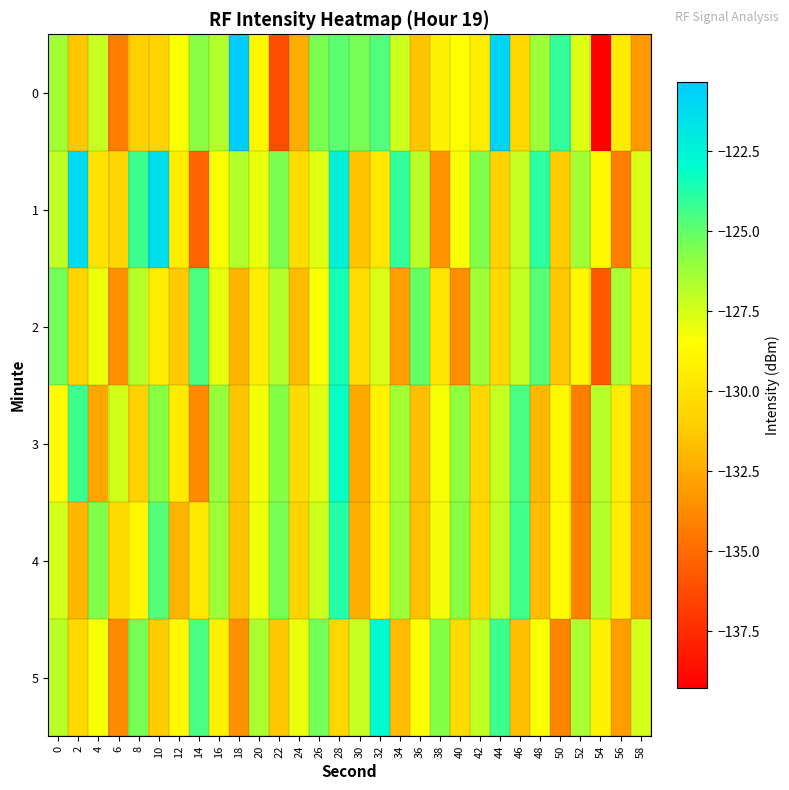

Which category has the highest value across all series?

18